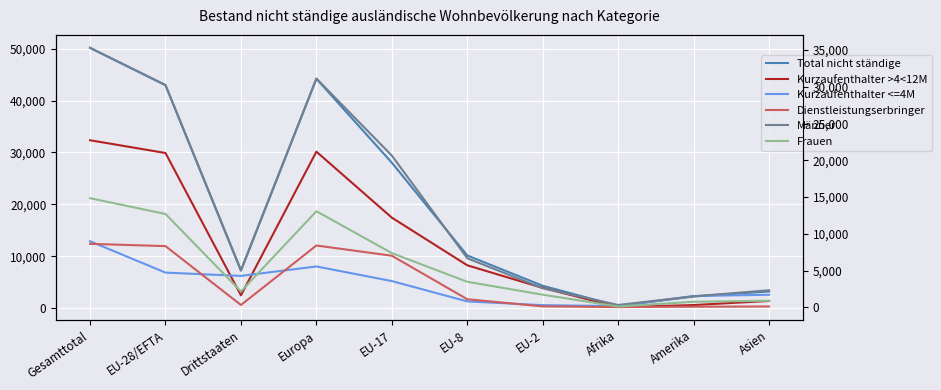

Which series has the largest total across all categories?

Total nicht ständige